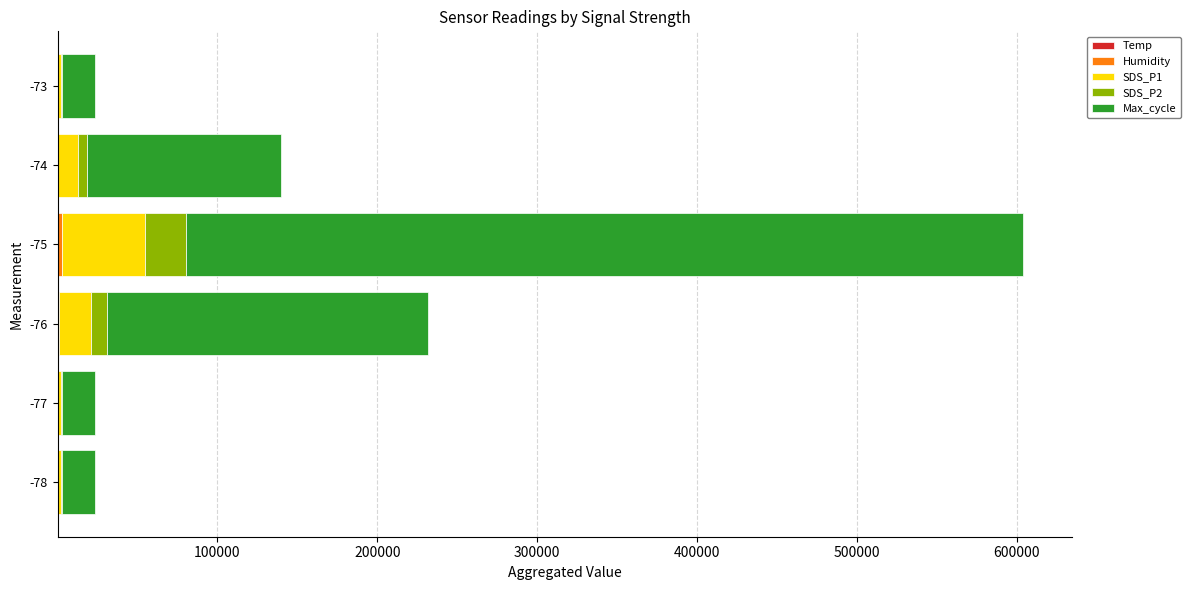

How many distinct data groups are displayed?

5